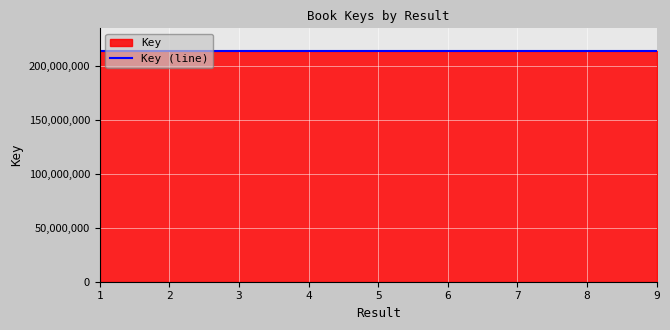

How many points are higher than both their immediate neighbors (excluding endpoints)?

2